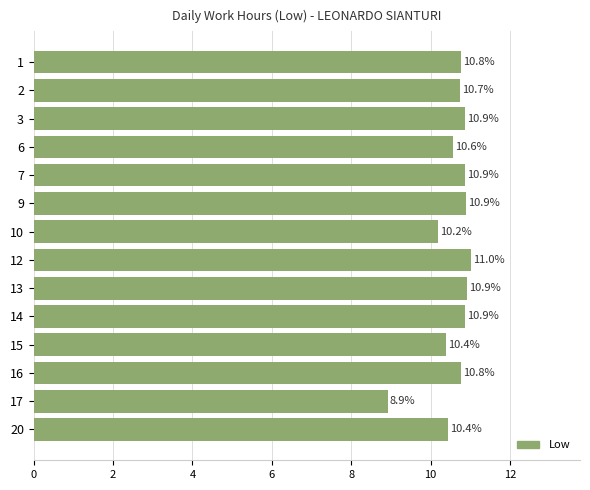

What is the difference between the second highest and second lowest values?

0.7